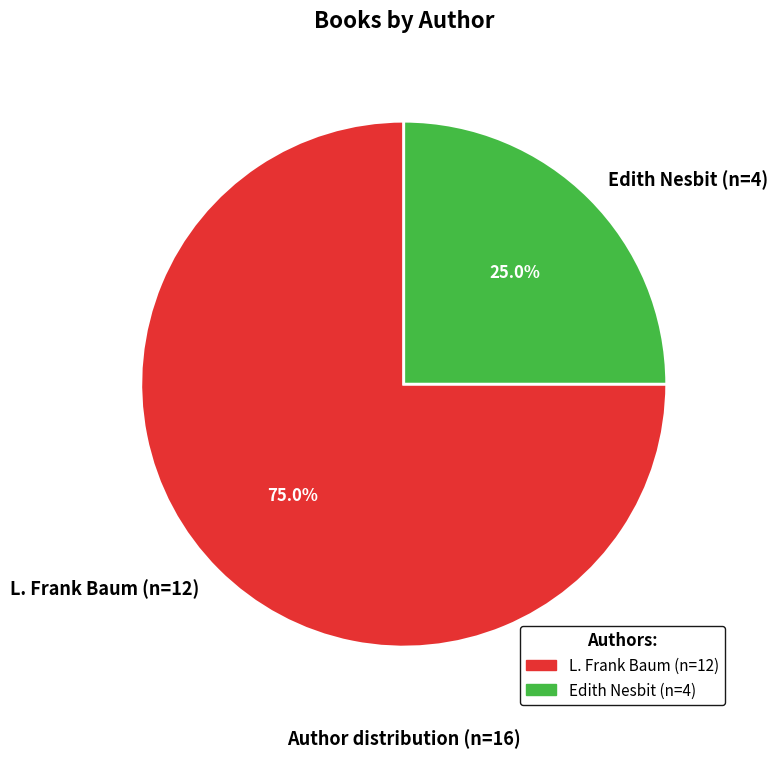

What is the smallest slice in the pie chart?

Edith Nesbit